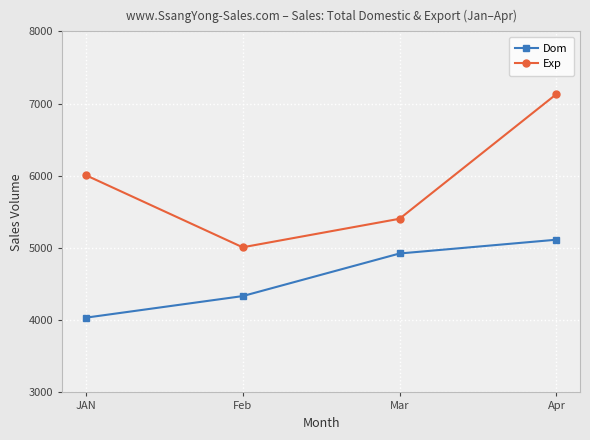

What is the sum of all Exp values?

23556